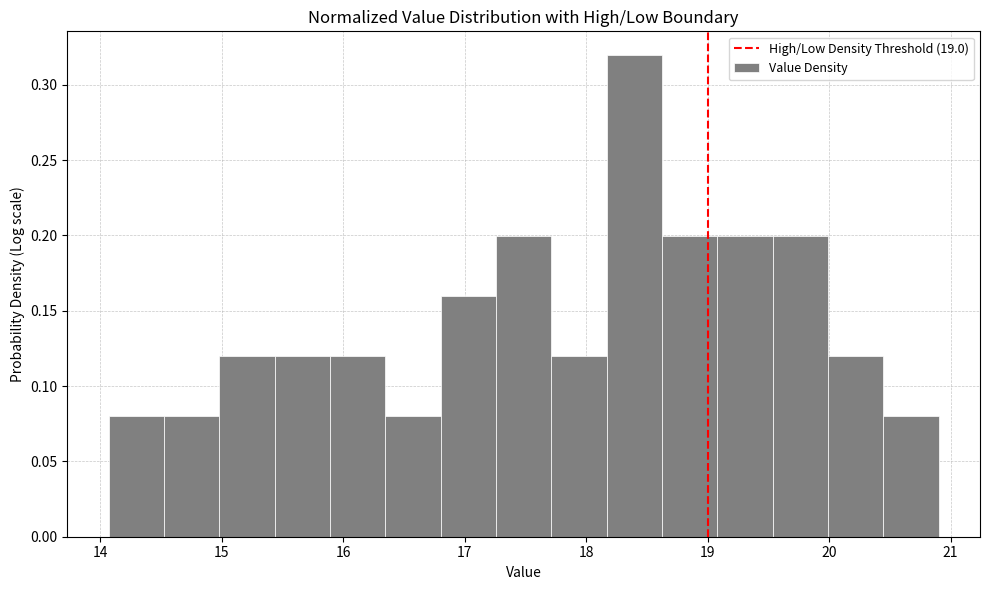

Reading left to right, transcribe this chart: for each bar, give the range it covers on the x-axis and its height. Neither the bar edges nor the heights are printed on the chart, so give them approximately, as read against the axes.

14.1 to 14.5: 0.08
14.5 to 15.0: 0.08
15.0 to 15.4: 0.12
15.4 to 15.9: 0.12
15.9 to 16.3: 0.12
16.3 to 16.8: 0.08
16.8 to 17.3: 0.16
17.3 to 17.7: 0.20
17.7 to 18.2: 0.12
18.2 to 18.6: 0.32
18.6 to 19.1: 0.20
19.1 to 19.5: 0.20
19.5 to 20.0: 0.20
20.0 to 20.4: 0.12
20.4 to 20.9: 0.08